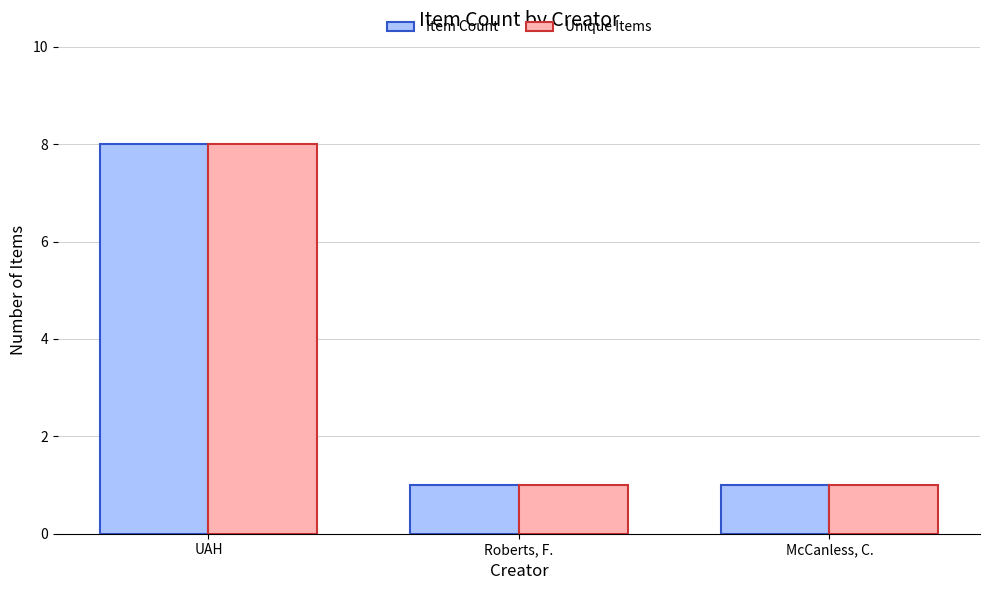

What is the greatest value displayed?

8